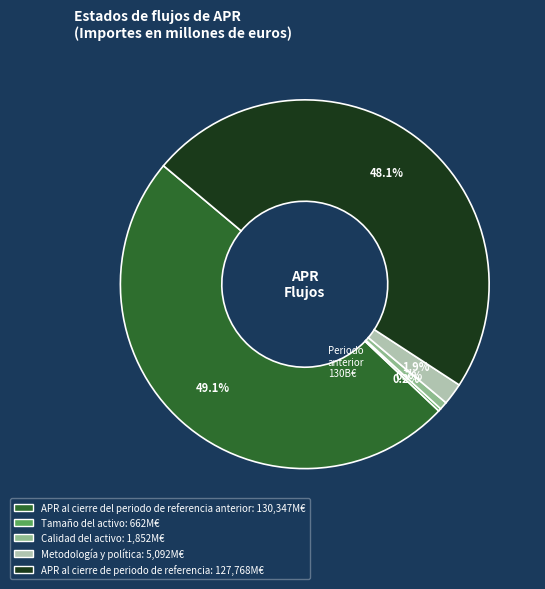

True or false: APR al cierre del periodo de referencia anterior accounts for 49% of the total.

True